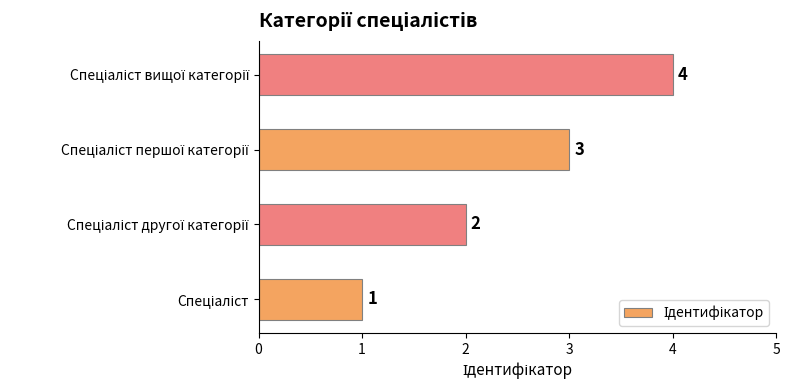

How many values are between 2 and 4?

3